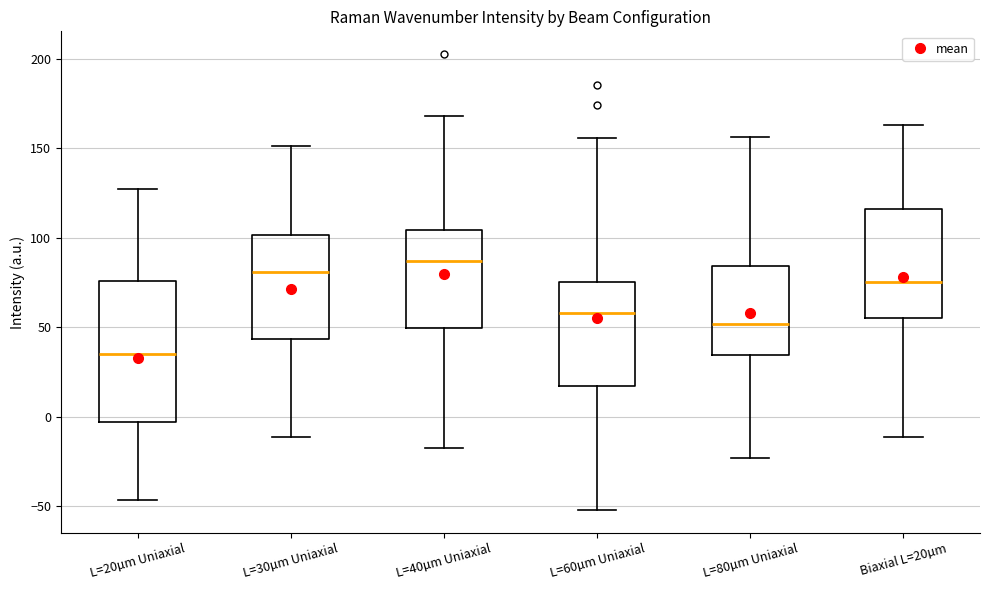

Where does the upper whisker of the box for Biaxial L=20µm end on the y-axis? The values are not printed on the chart, so give them approximately, as read against the axis.

165